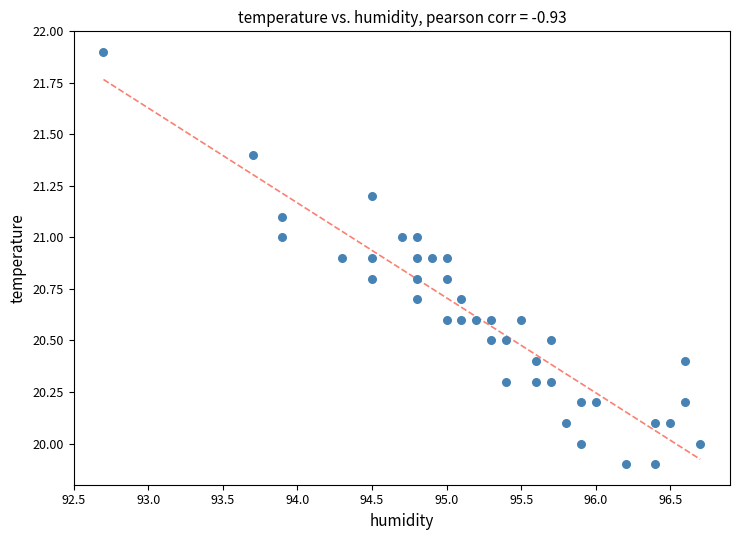

What is the range of X values (max minus min)?

4.0